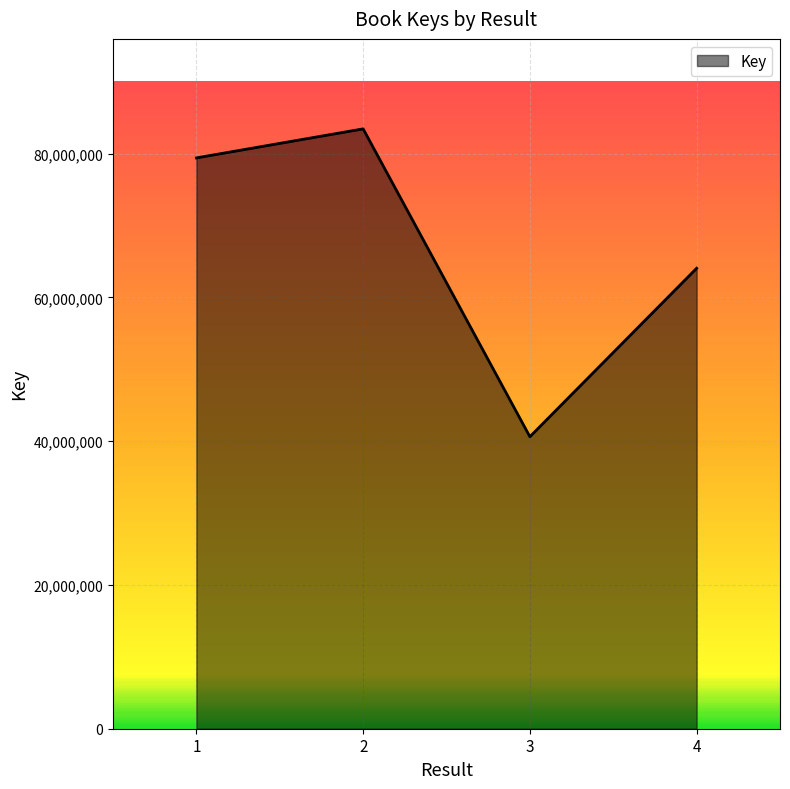

Which has a higher value, 1 or 4?

1